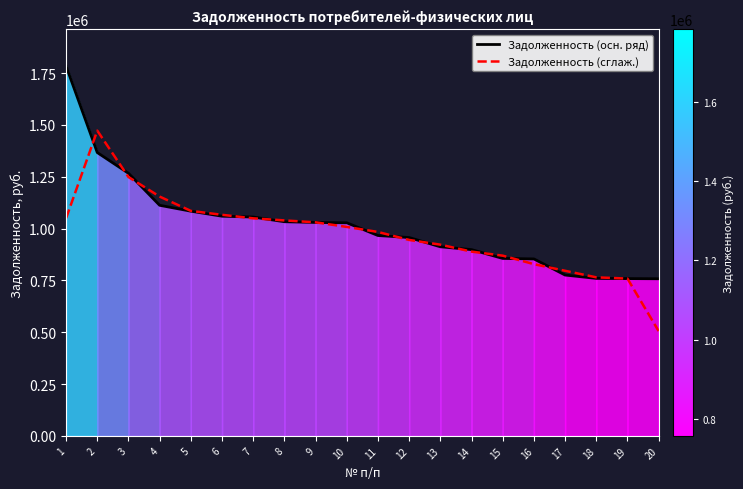

True or false: Задолженность (сглаж.) and Задолженность (осн. ряд) intersect in this chart.

True